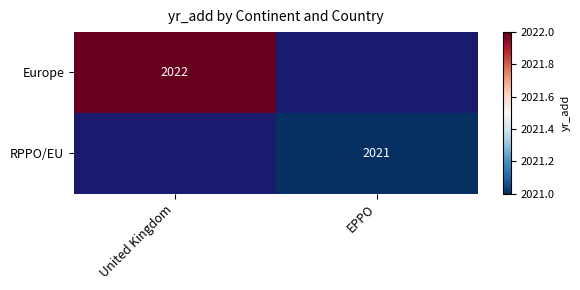

The value of Europe at United Kingdom is 2022. True or false?

True